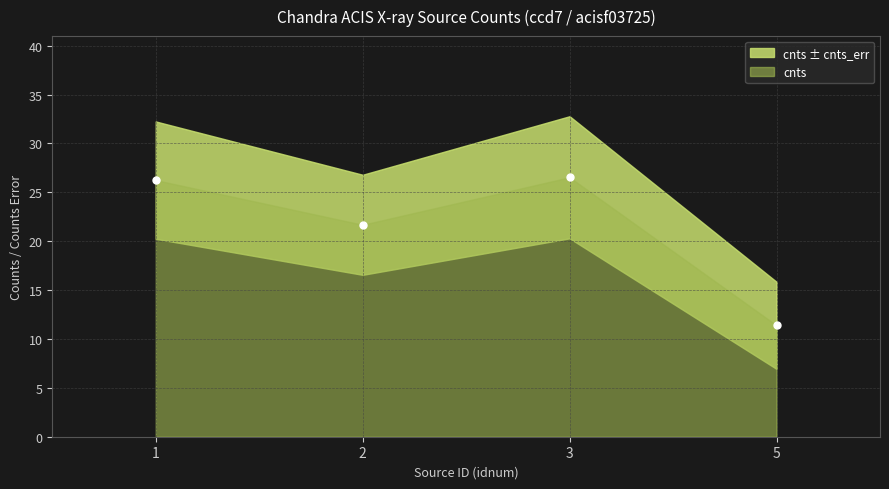

What is the sum of all values?

85.9